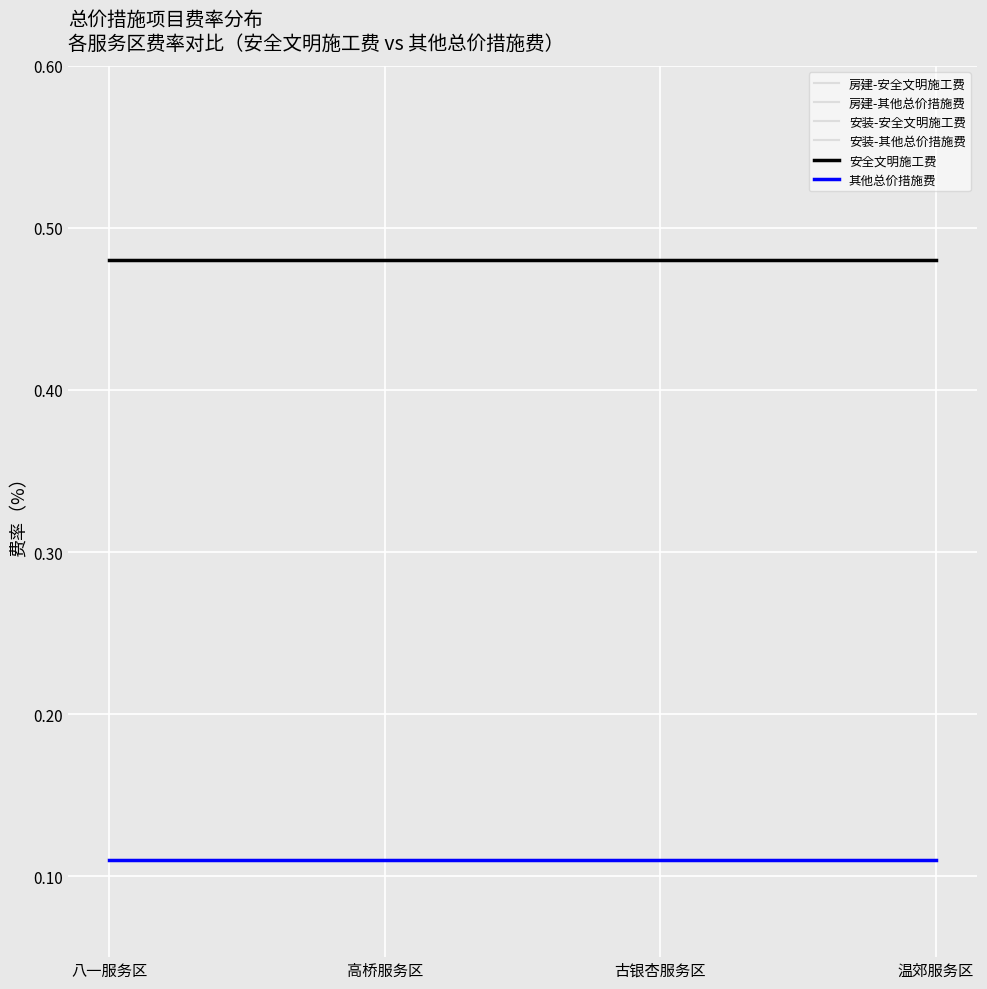

Is it true that 其他总价措施费 equals 0.0 at 古银杏服务区?

False